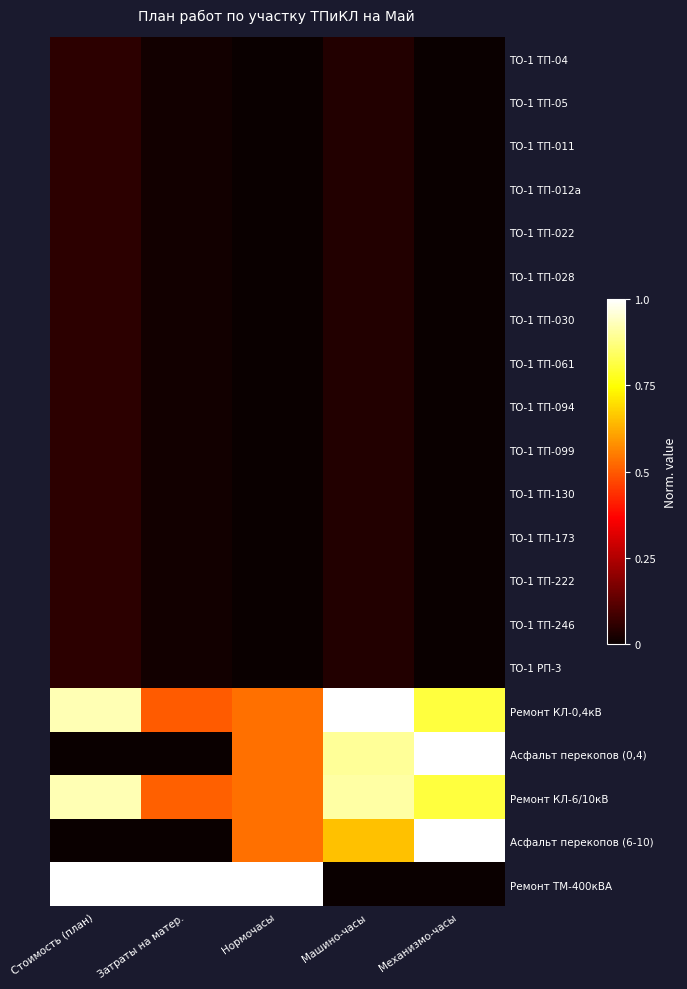

At which category is the sum across all series the highest?

Машино-часы